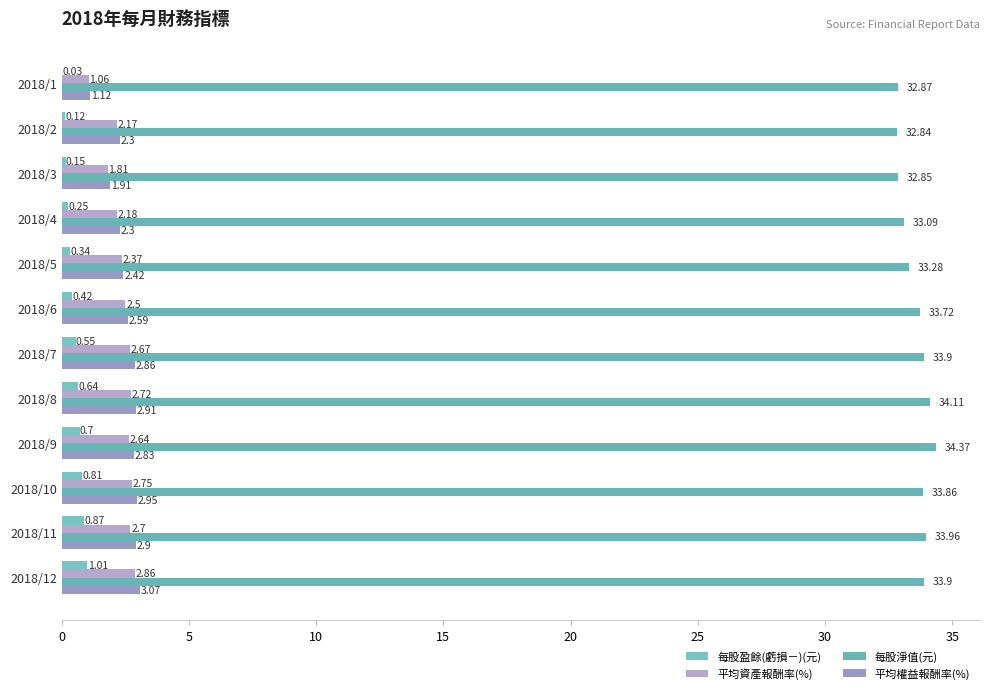

What is the difference between the second highest and second lowest values in the 每股淨值(元) series?

1.3